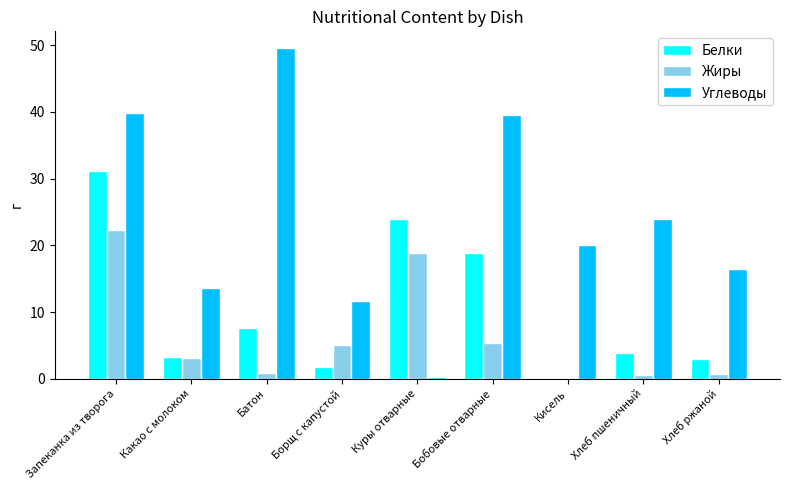

What is the average value of the Белки series?

10.4